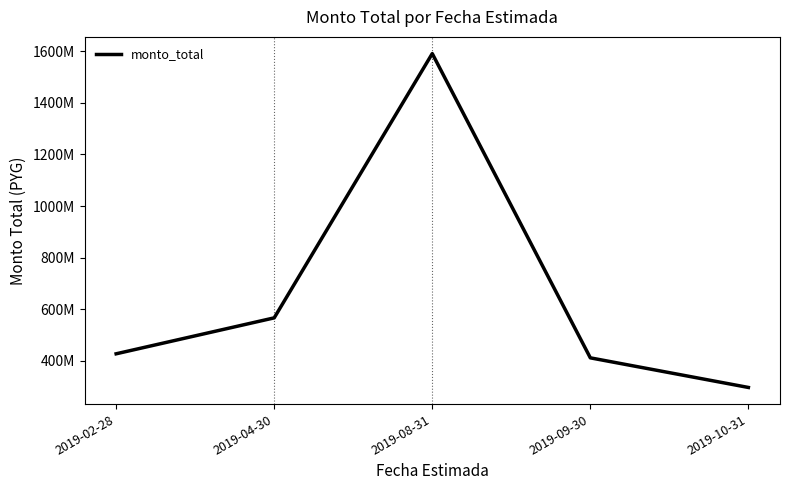

Reading right to left, extract all data points from this chart.

295514482	410492000	1591819242	565742100	426184900